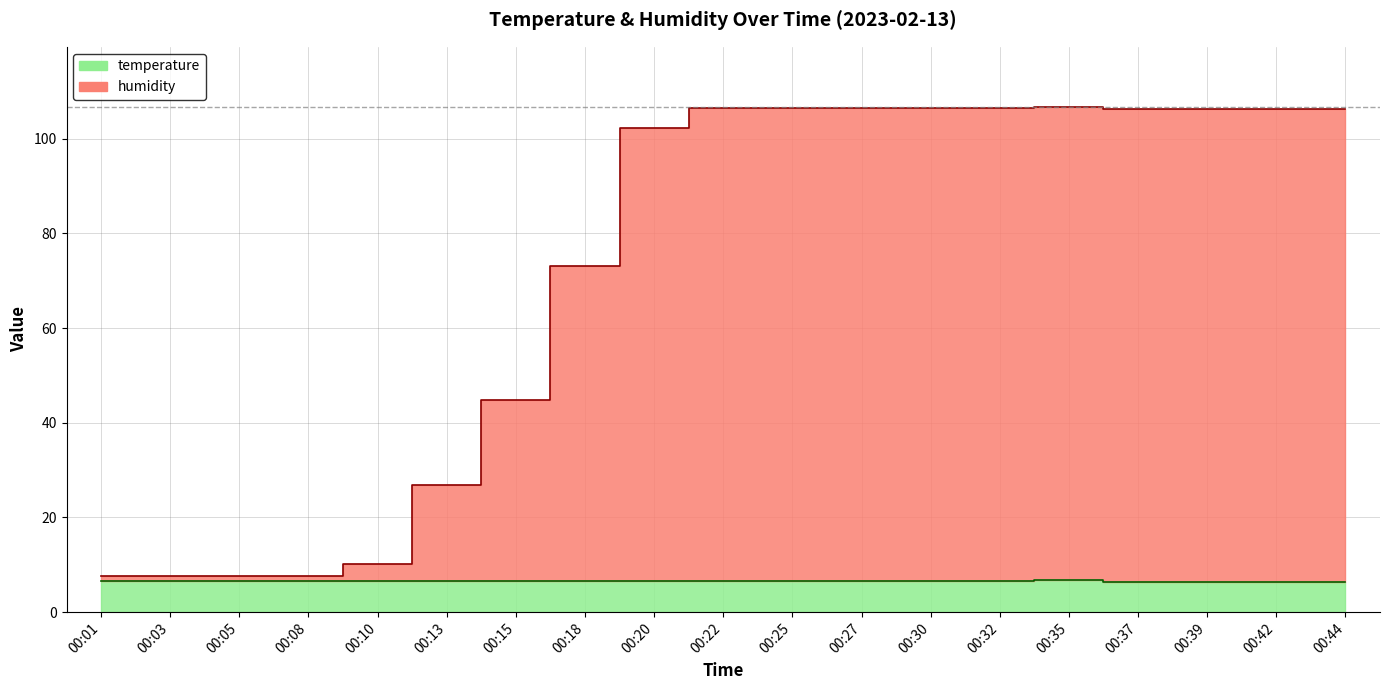

Which label corresponds to the smallest value in the chart?

00:37